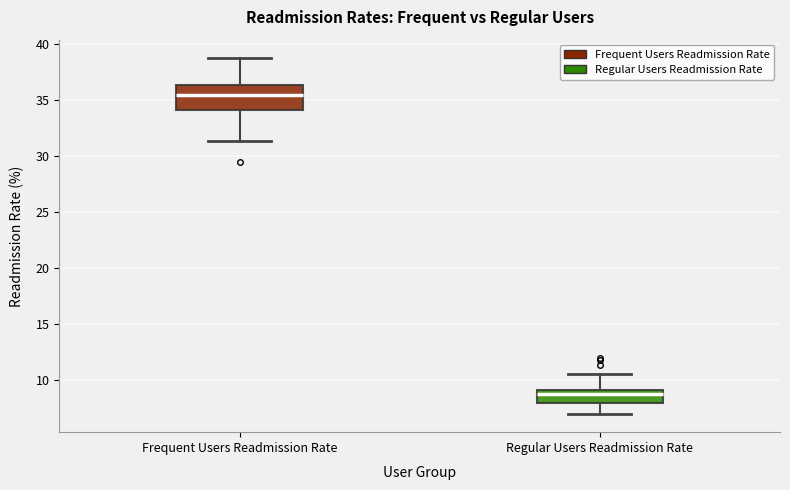

Reading left to right, read every box against the y-axis: the position of its median line, the range the box covers, and the ends of its whiskers. The values are not printed on the chart, so give them approximately, as read against the axis.

Frequent Users Readmission Rate: median 35.5, box 34.0 to 36.5, whiskers 31.5 to 39.0
Regular Users Readmission Rate: median 8.5, box 8.0 to 9.0, whiskers 7.0 to 10.5